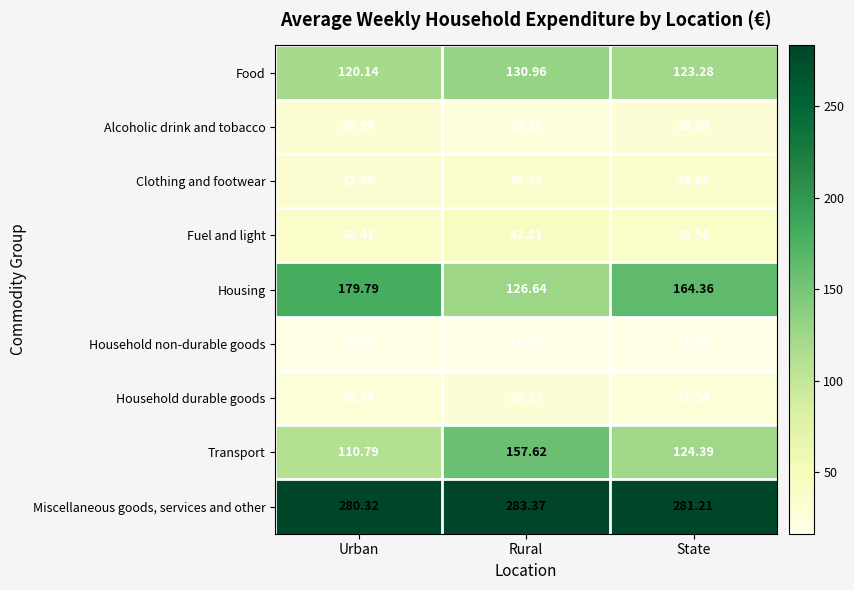

Where is Housing nearest to the value 153?

State